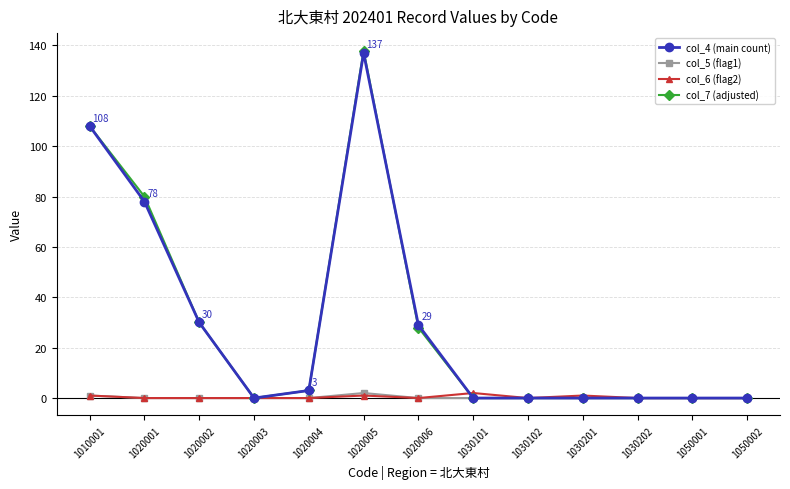

Which label corresponds to the largest value in the chart?

1020005